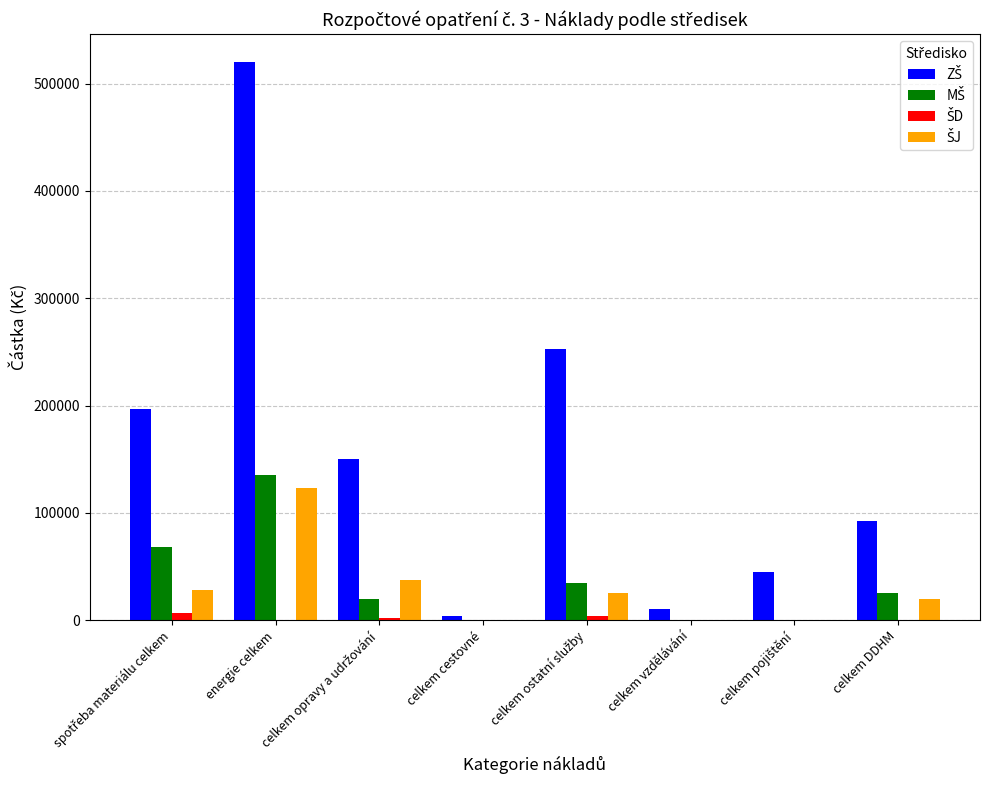

What is the total value across all series at energie celkem?

778000